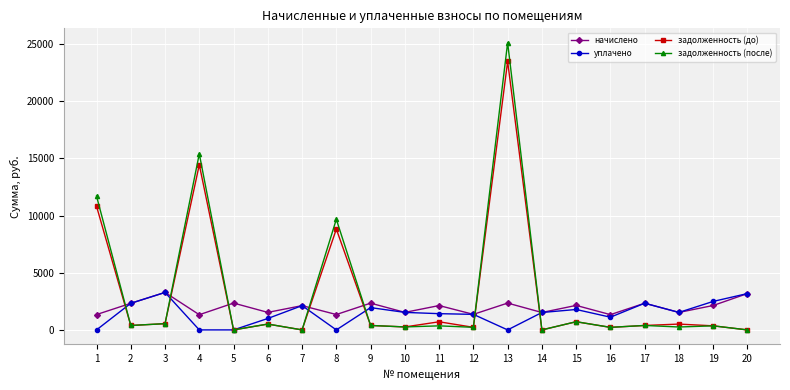

What is the greatest value displayed?

25125.9